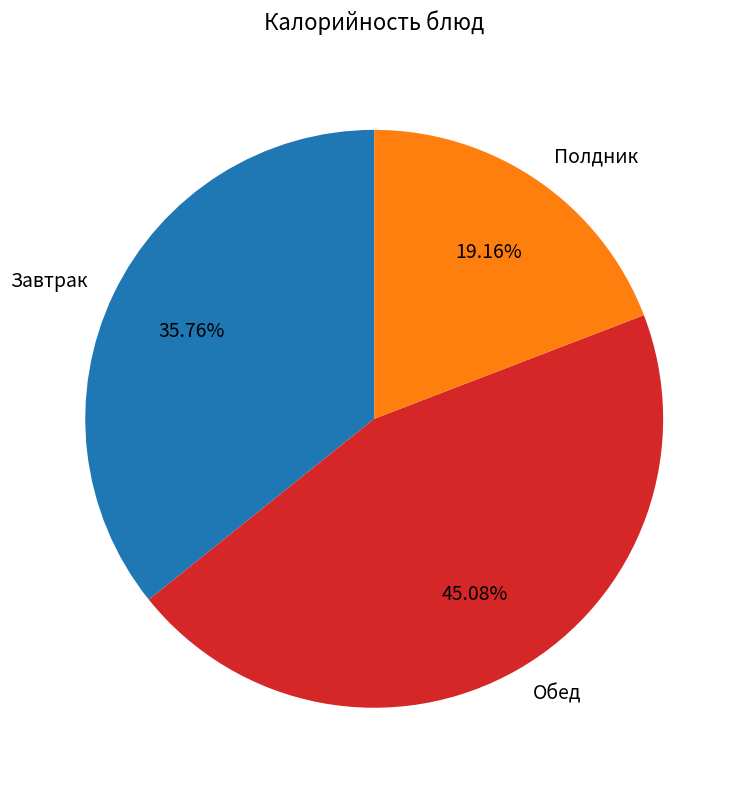

Is the sum of Завтрак and Обед greater than half?

Yes